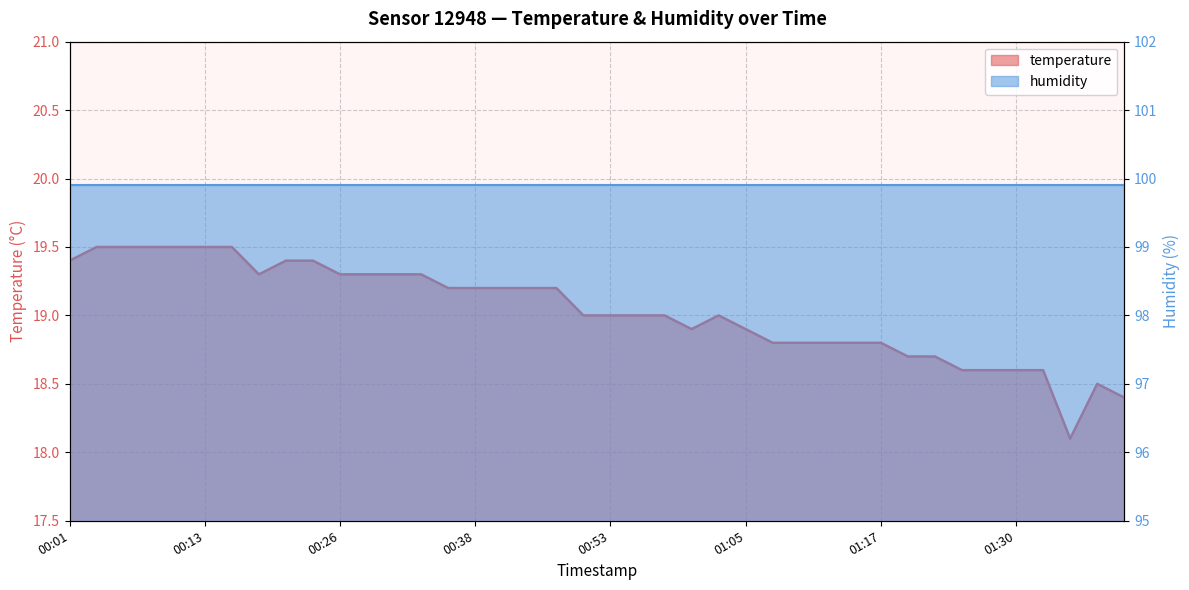

Count the number of values greater than 19.

19